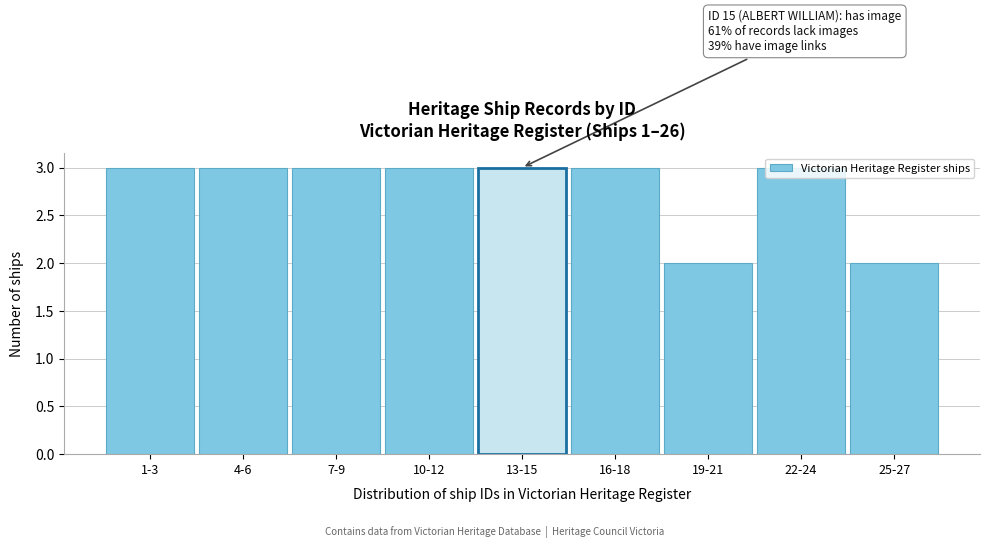

True or false: the data shows 2 at 25-27.

True